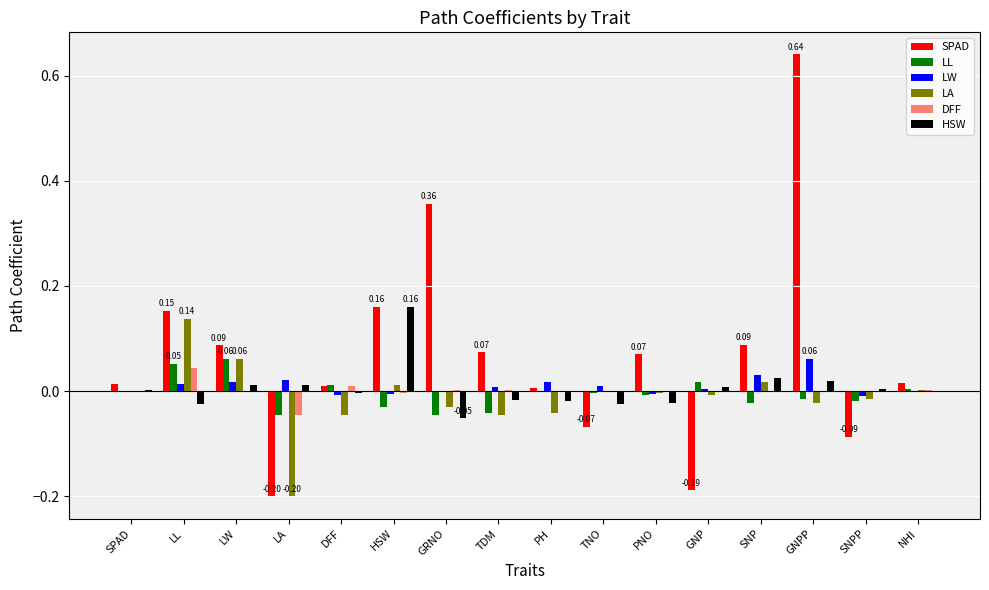

Between DFF and GNP, which series saw the biggest shift?

SPAD